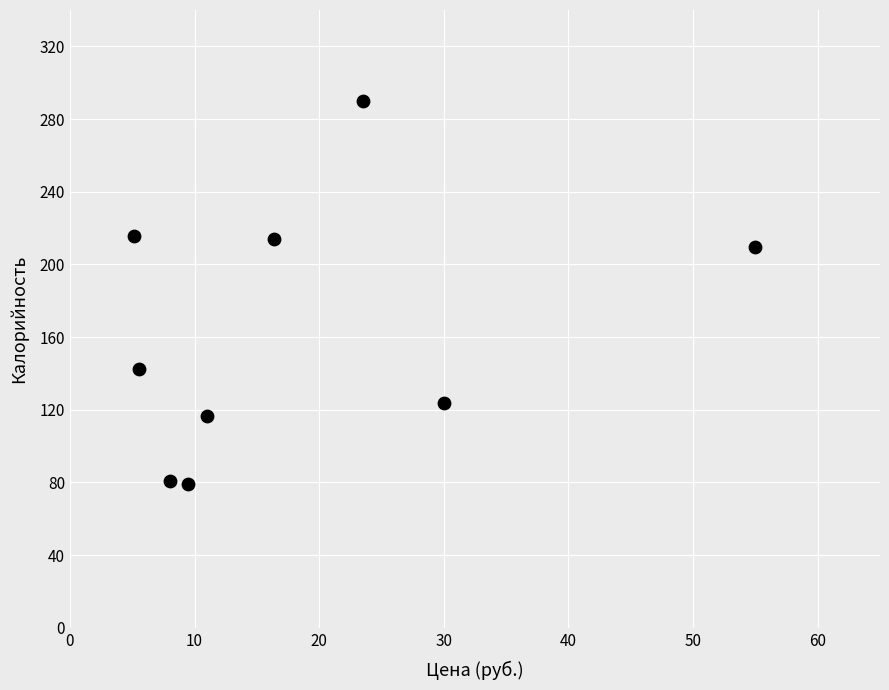

What Y value in the scatter plot is closest to 184?

209.6